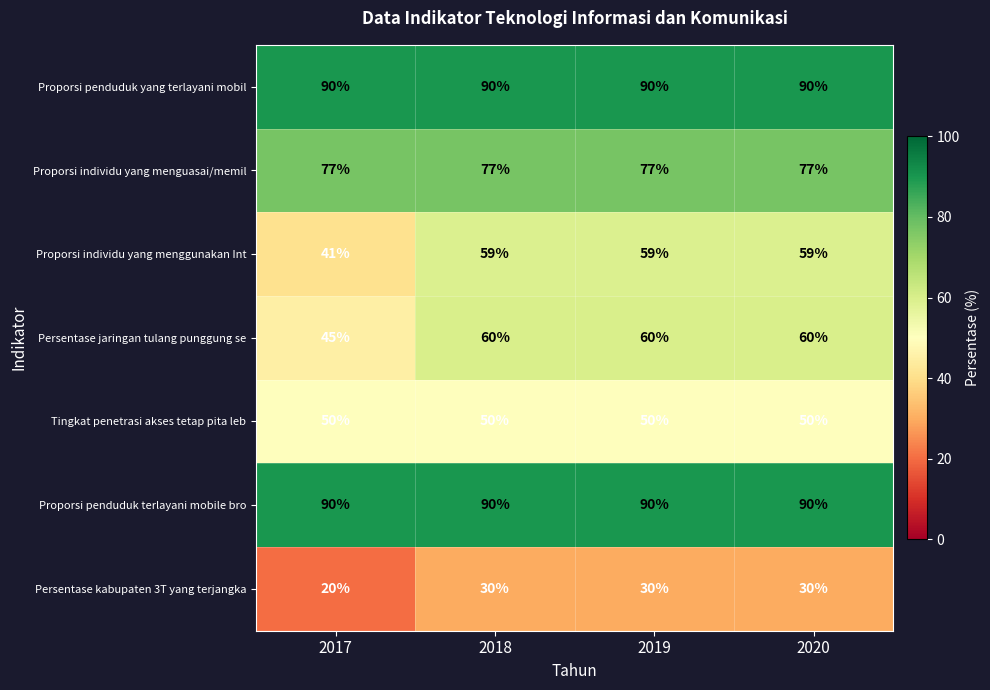

Reading left to right, transcribe all the data shown in this chart.

Proporsi penduduk yang terlayani mobil: 2017=90	2018=90	2019=90	2020=90
Proporsi individu yang menguasai/memil: 2017=77	2018=77	2019=77	2020=77
Proporsi individu yang menggunakan Int: 2017=41	2018=59	2019=59	2020=59
Persentase jaringan tulang punggung se: 2017=45	2018=60	2019=60	2020=60
Tingkat penetrasi akses tetap pita leb: 2017=50	2018=50	2019=50	2020=50
Proporsi penduduk terlayani mobile bro: 2017=90	2018=90	2019=90	2020=90
Persentase kabupaten 3T yang terjangka: 2017=20	2018=30	2019=30	2020=30